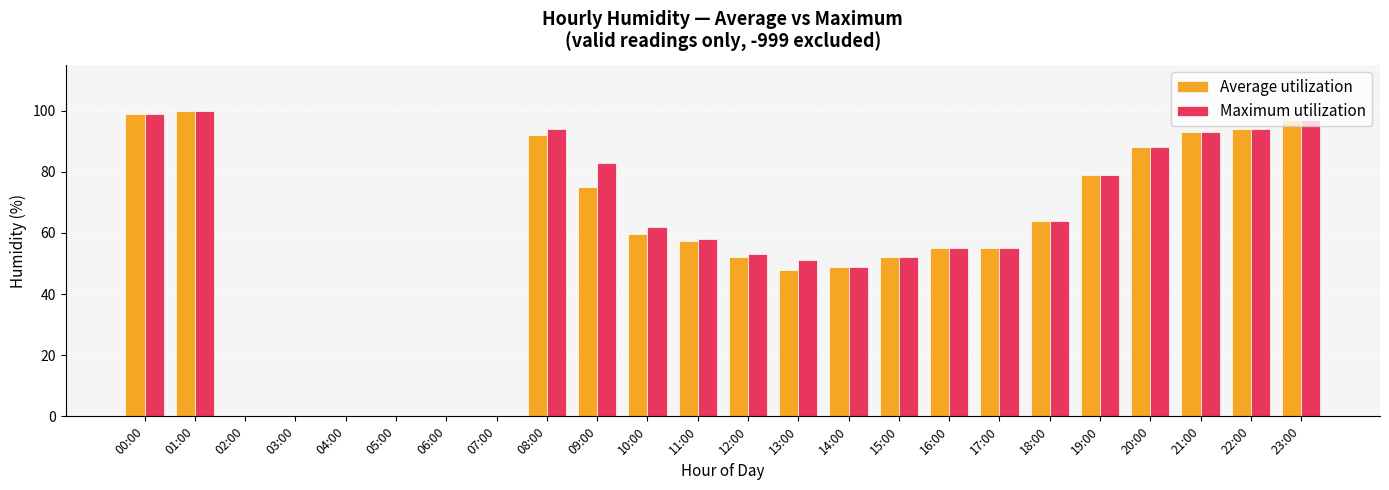

What are all the series names shown in the legend?

Average utilization, Maximum utilization